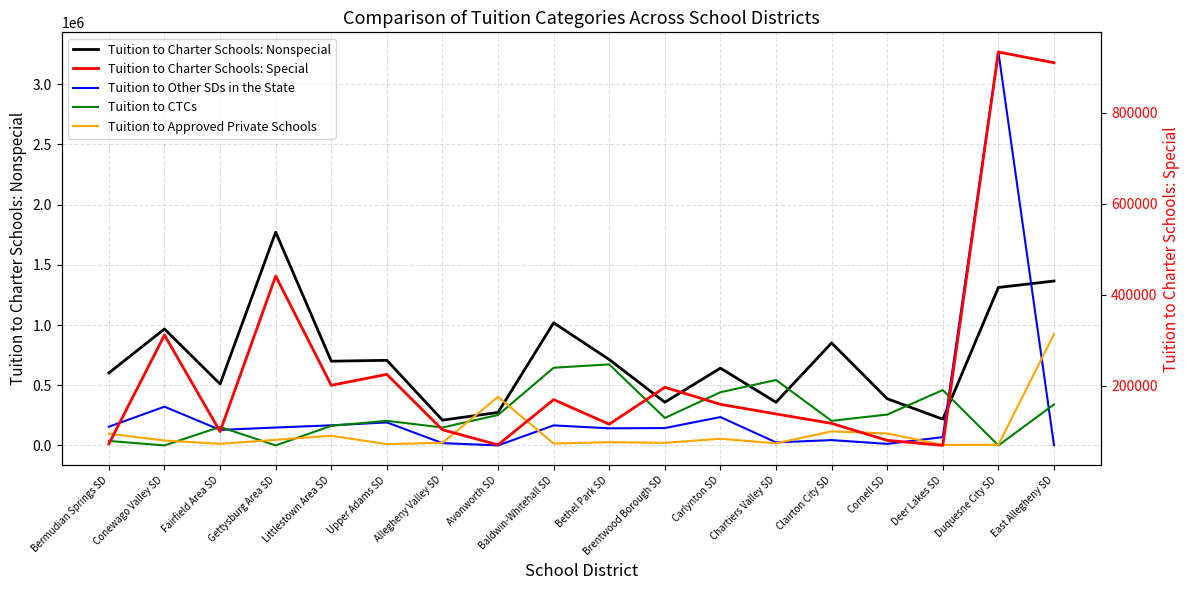

True or false: Tuition to Charter Schools: Nonspecial and Tuition to Other SDs in the State intersect in this chart.

True